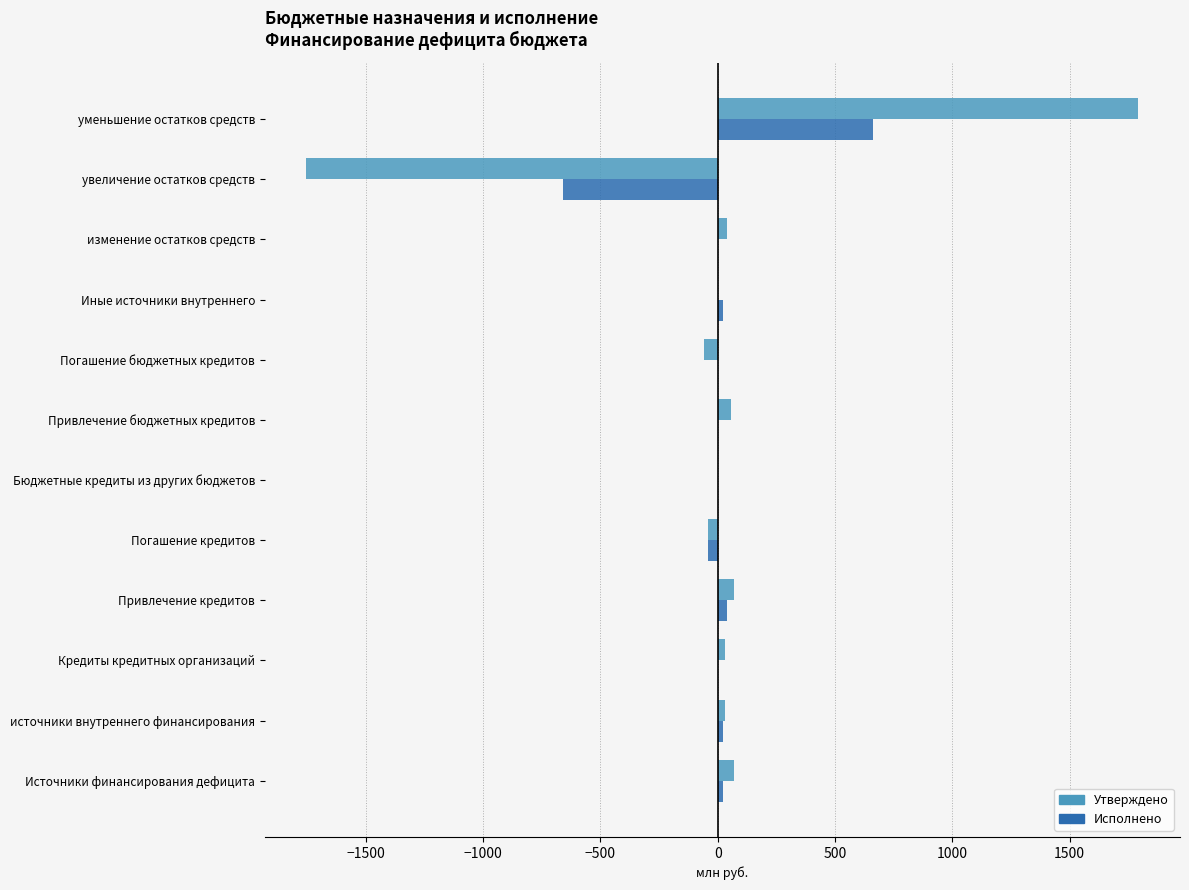

At which category is the sum across all series the highest?

уменьшение остатков средств